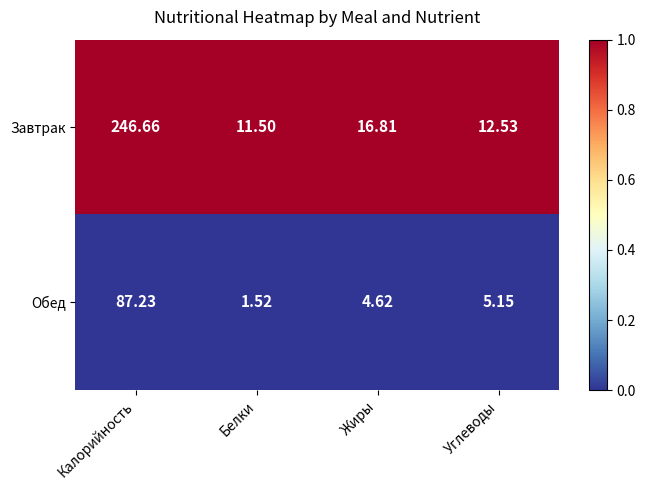

Which series has the widest spread of values?

Завтрак